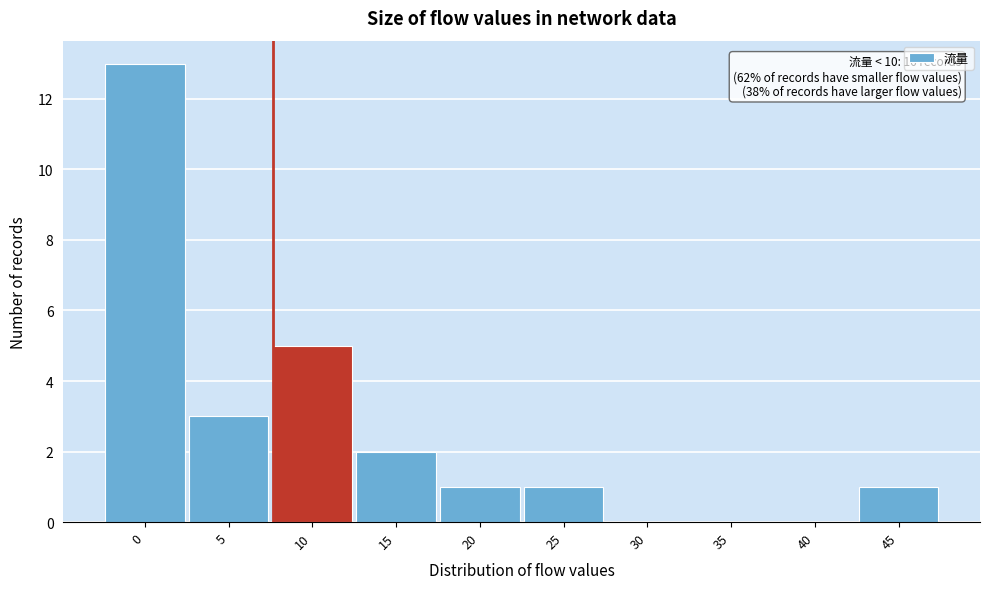

Reading left to right, transcribe all the data shown in this chart.

0=13	5=3	10=5	15=2	20=1	25=1	30=0	35=0	40=0	45=1